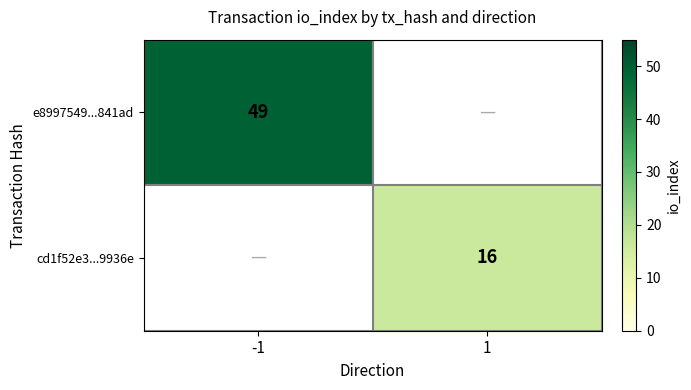

Which label corresponds to the smallest value in the chart?

1